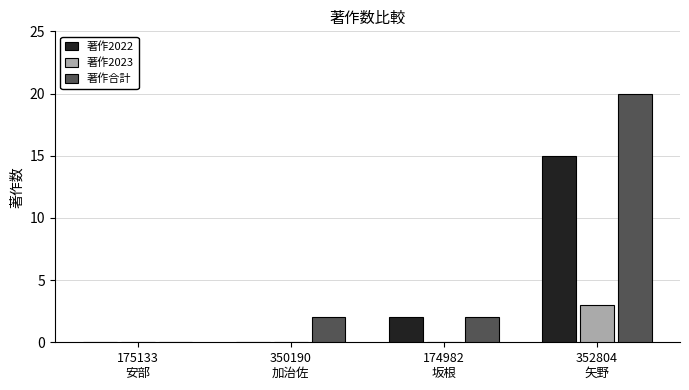

Which series has the largest total across all categories?

著作合計